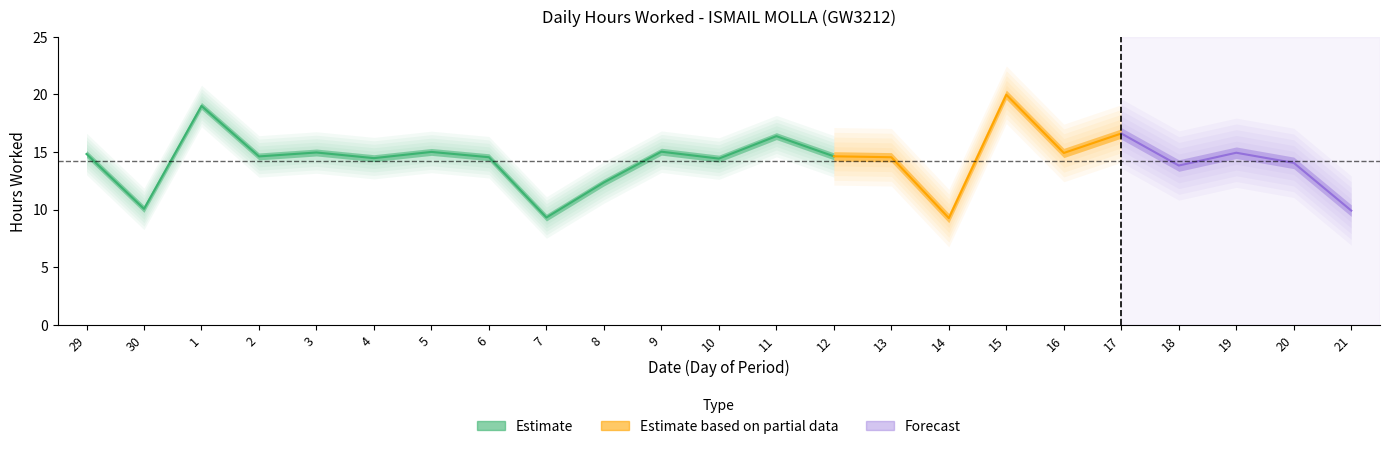

How many points are lower than both their immediate neighbors (excluding endpoints)?

8